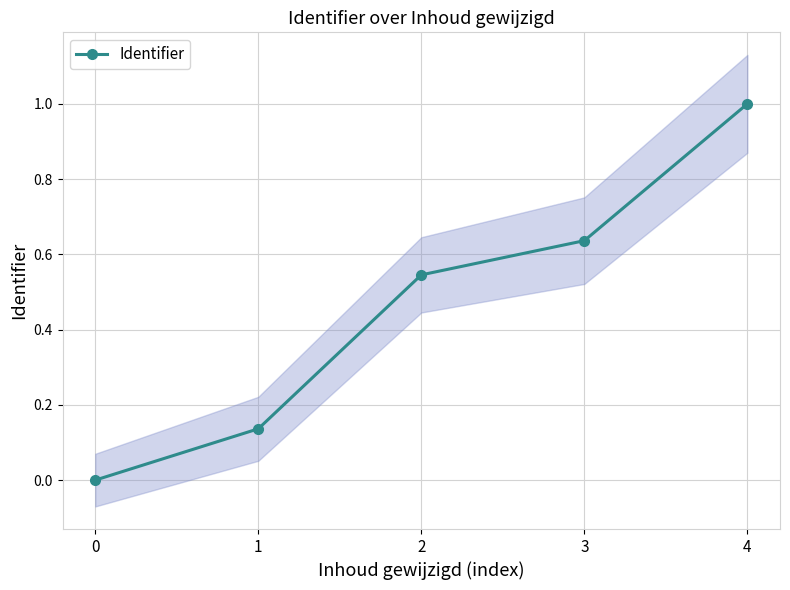

True or false: there are more than 2 points higher than both neighbors.

False